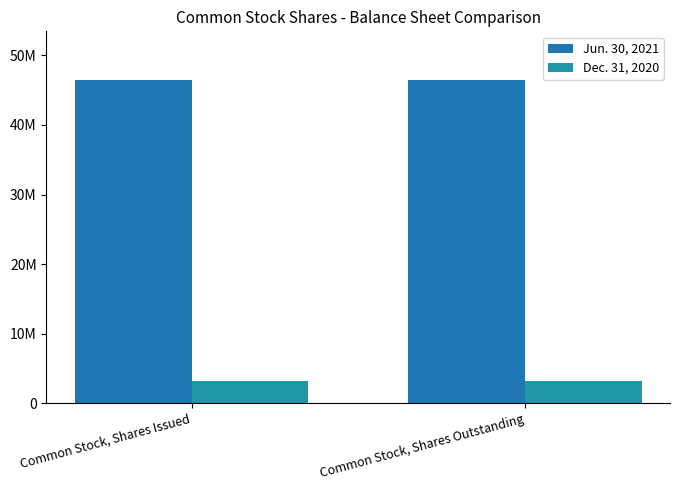

Is it true that Jun. 30, 2021 equals 46475924 at Common Stock, Shares Issued?

True